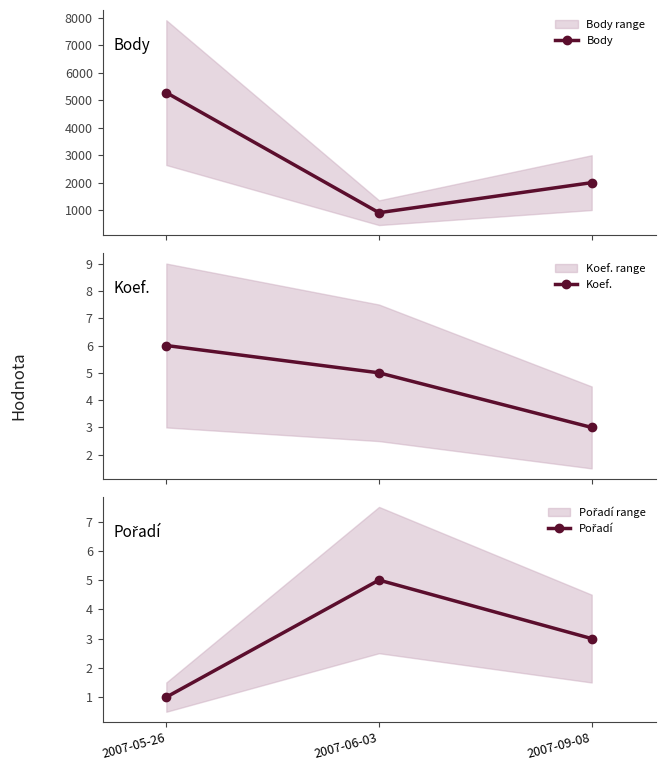

True or false: Koef. has a value of 9 at 2007-05-26.

False